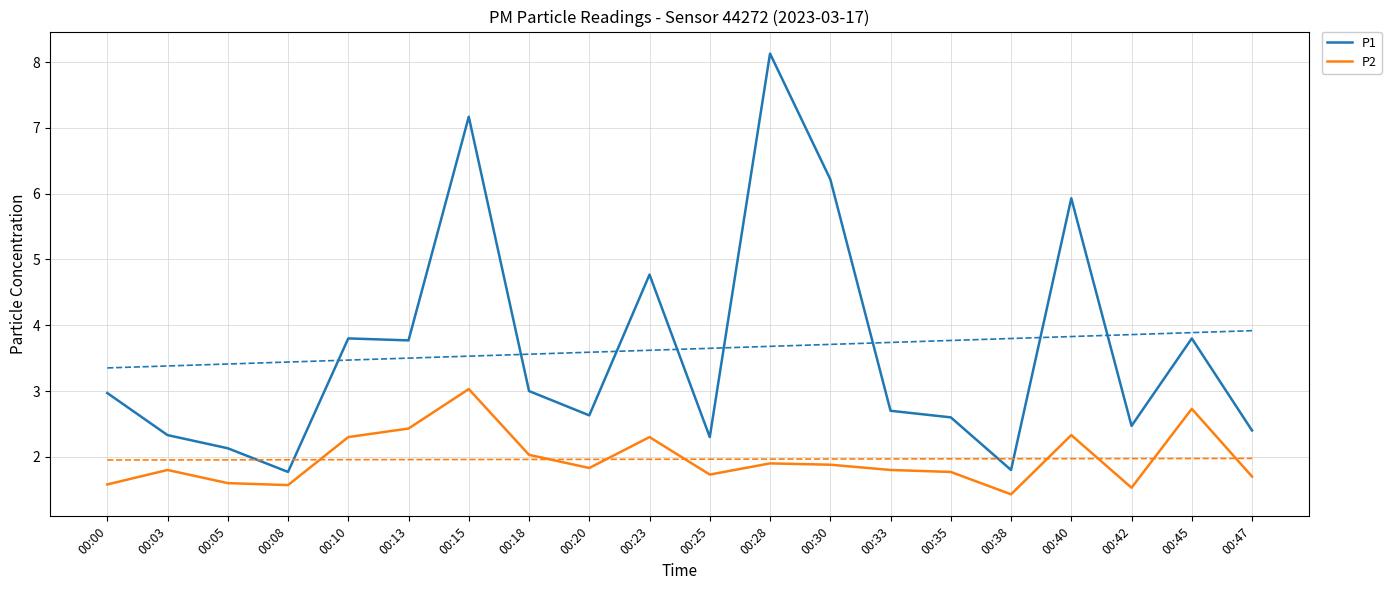

How many interior local valleys does the P2 series have?

5